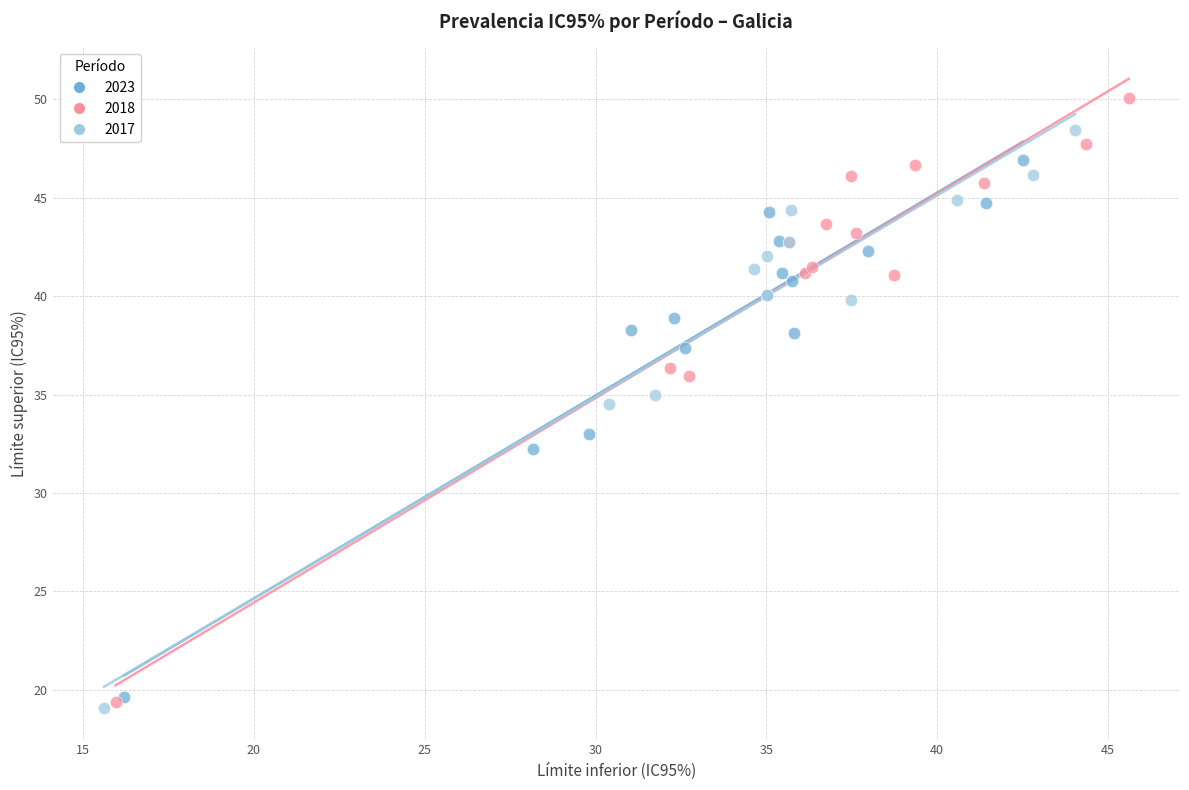

Which series has the largest Y range (max minus min)?

2018